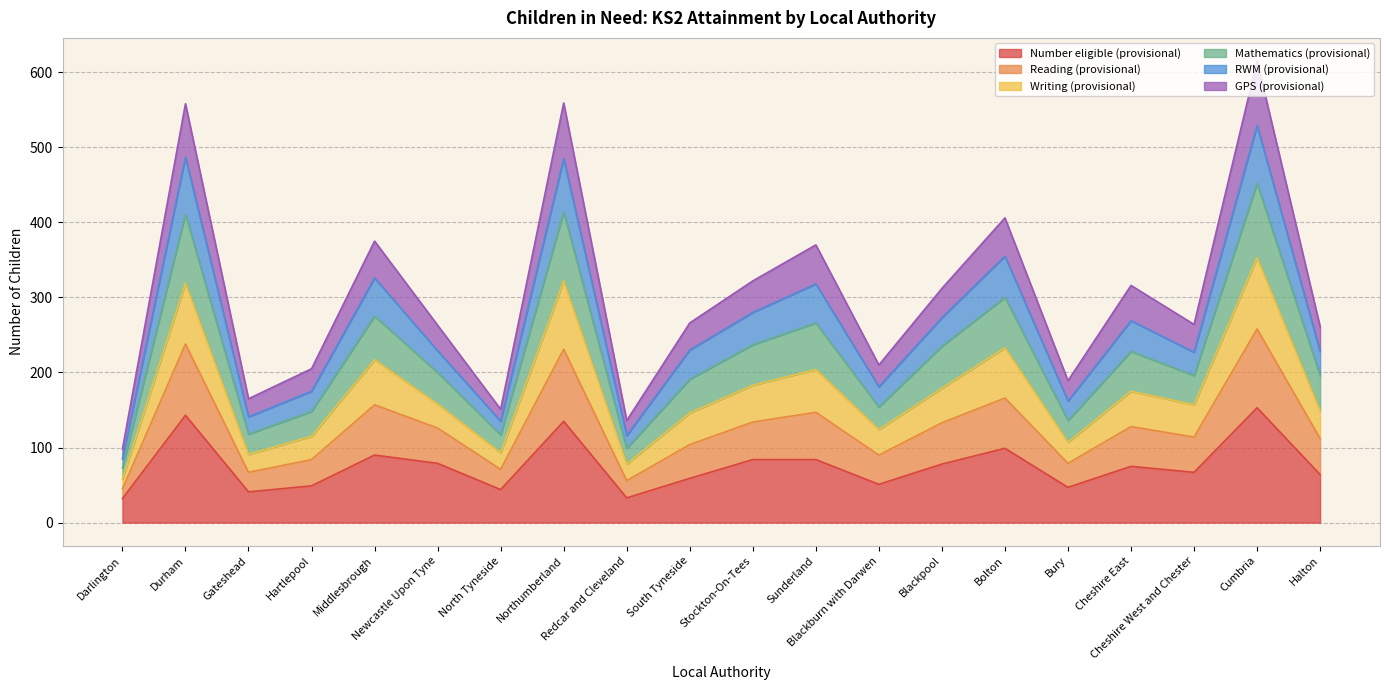

What is the minimum value for Number eligible (provisional)?

32